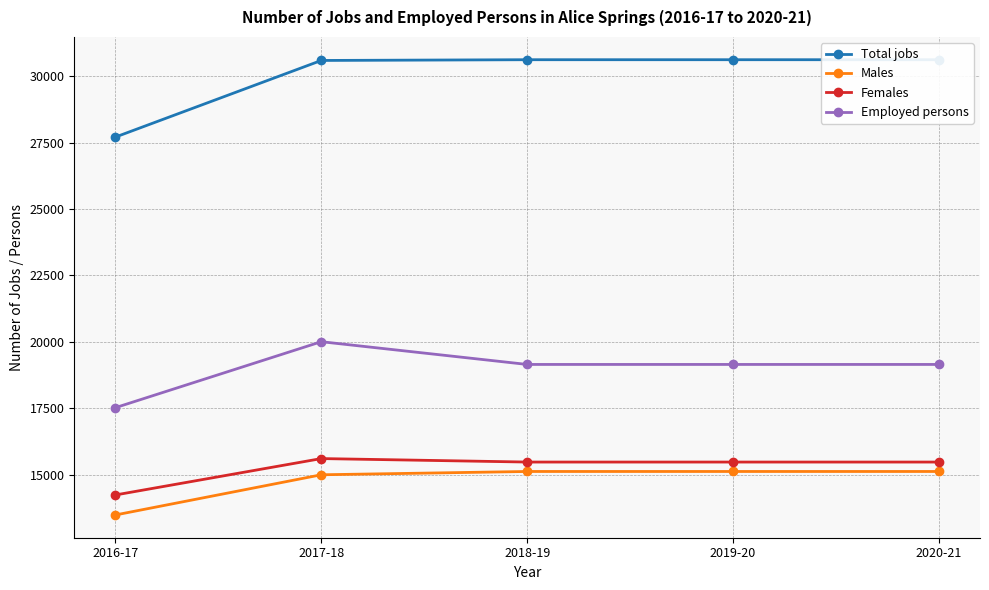

Is it true that Females equals 15602 at 2017-18?

True